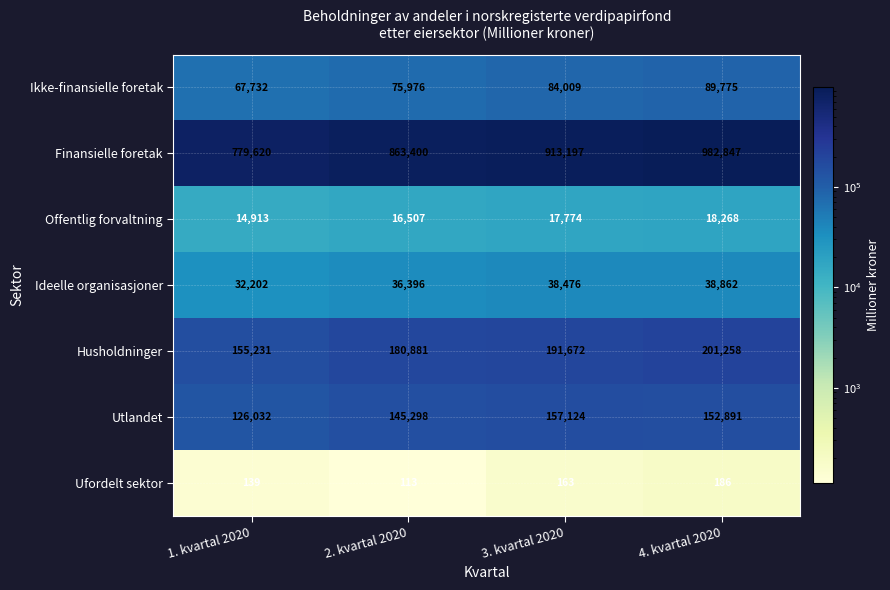

Which series has the largest range (max minus min)?

Finansielle foretak